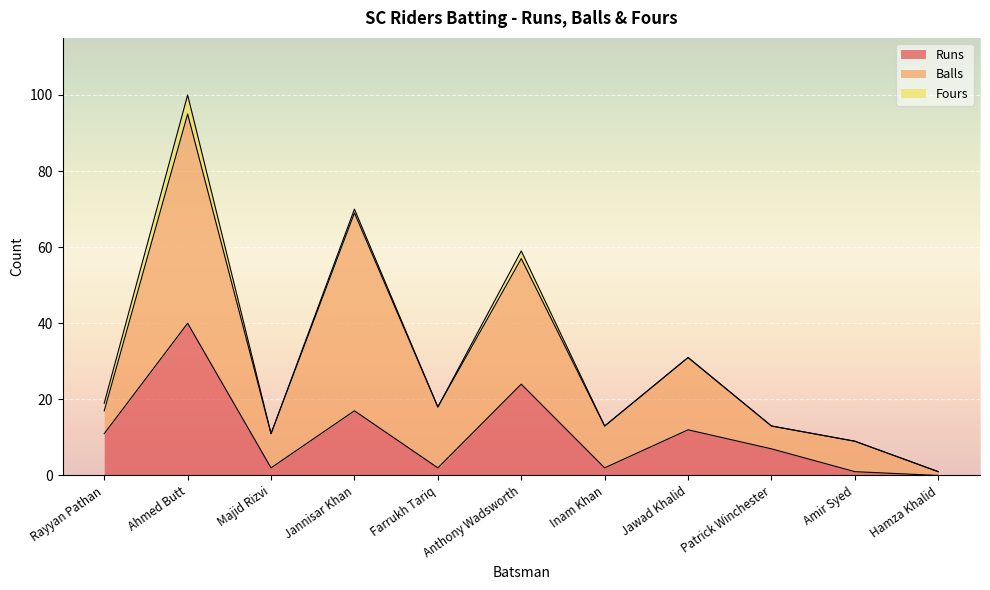

Reading left to right, transcribe all the data shown in this chart.

Runs: 11	40	2	17	2	24	2	12	7	1	0
Balls: 6	55	9	52	16	33	11	19	6	8	1
Fours: 2	5	0	1	0	2	0	0	0	0	0